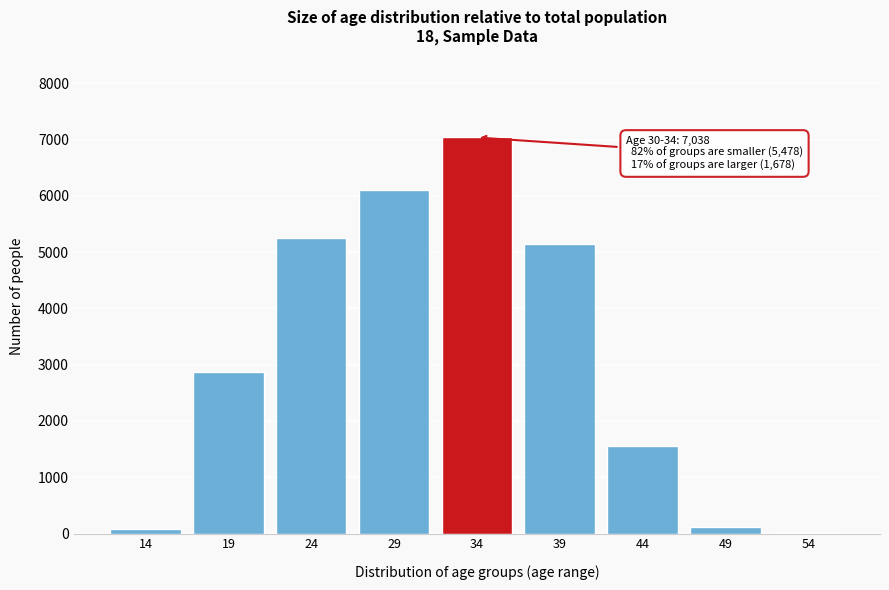

The value at 24 is 5244. True or false?

True